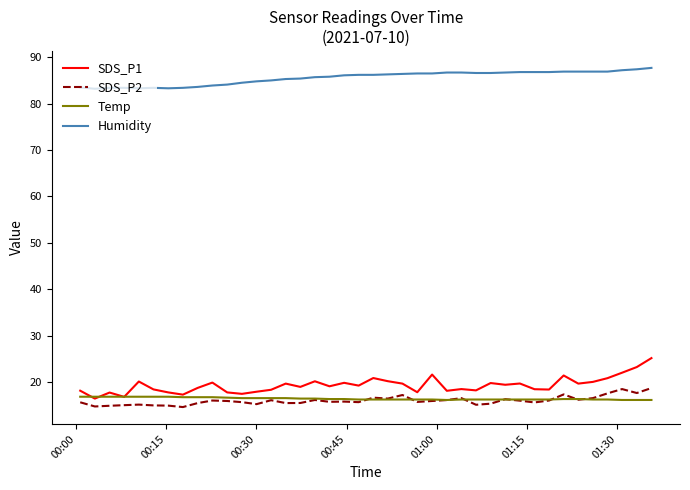

True or false: Humidity and Temp cross at least once.

False